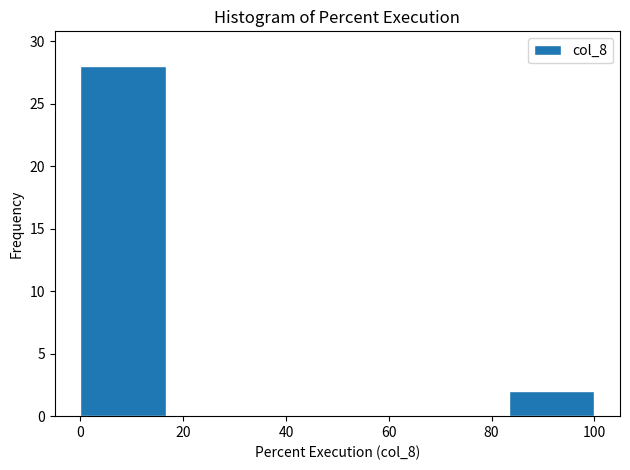

Reading left to right, list every bar in this chart as the range it spans on the x-axis followed by its height. Neither the bar edges nor the heights are printed on the chart, so give them approximately, as read against the axes.

0 to 16: 28
16 to 34: 0
34 to 50: 0
50 to 66: 0
66 to 84: 0
84 to 100: 2